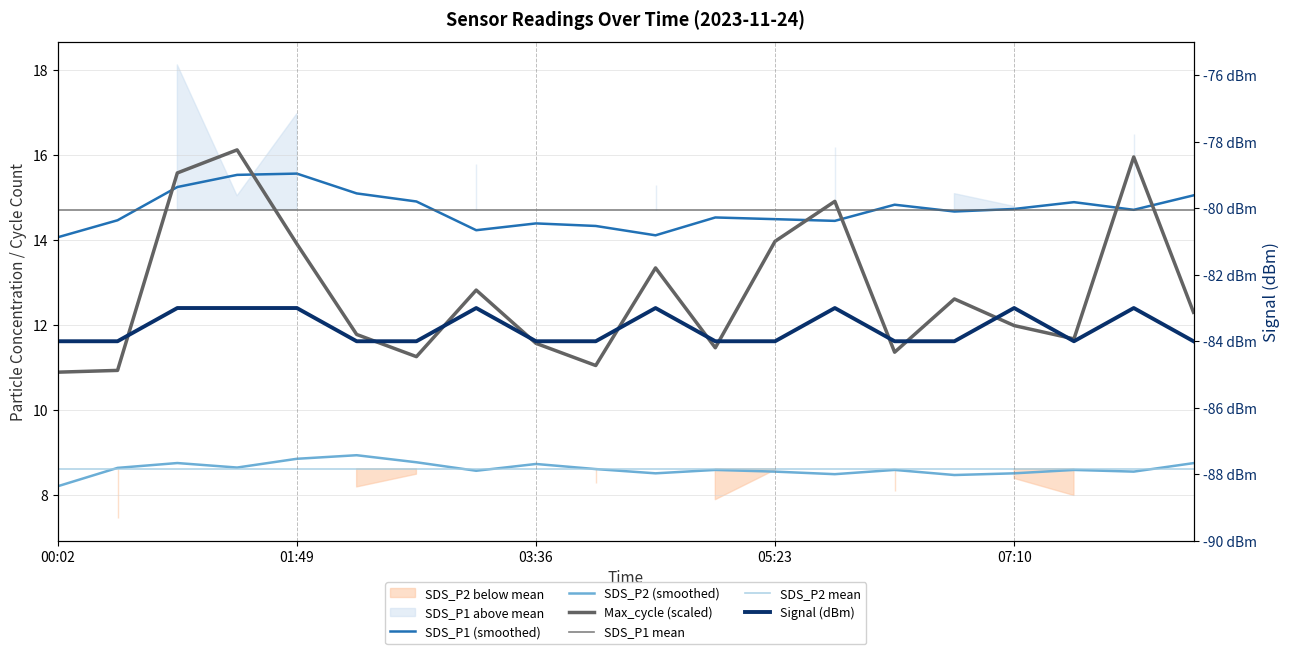

List the labels in order of Max_cycle value, largest first.

01:22, 08:04, 00:55, 05:50, 05:23, 01:49, 04:30, 03:10, 06:44, 08:31, 07:10, 02:16, 07:37, 03:36, 04:57, 06:17, 02:43, 04:03, 00:29, 00:02